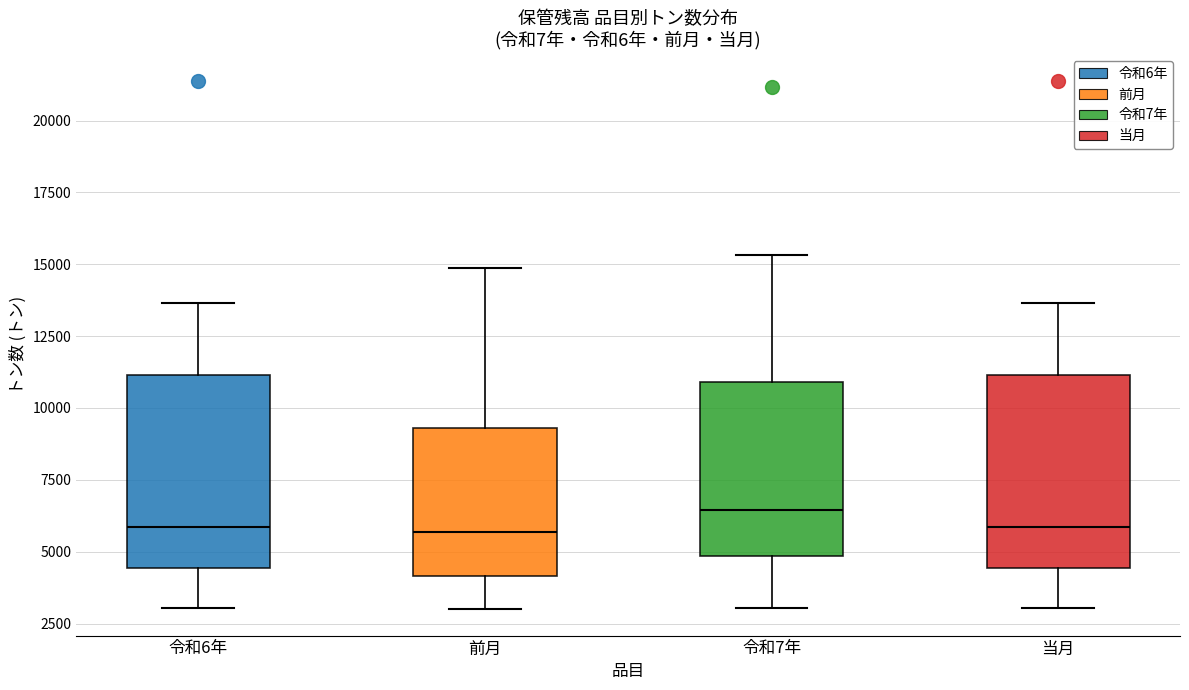

Reading left to right, read every box against the y-axis: the position of its median line, the range the box covers, and the ends of its whiskers. The values are not printed on the chart, so give them approximately, as read against the axis.

令和6年: median 6000, box 4500 to 11000, whiskers 3000 to 13500
前月: median 5500, box 4000 to 9500, whiskers 3000 to 15000
令和7年: median 6500, box 5000 to 11000, whiskers 3000 to 15500
当月: median 6000, box 4500 to 11000, whiskers 3000 to 13500